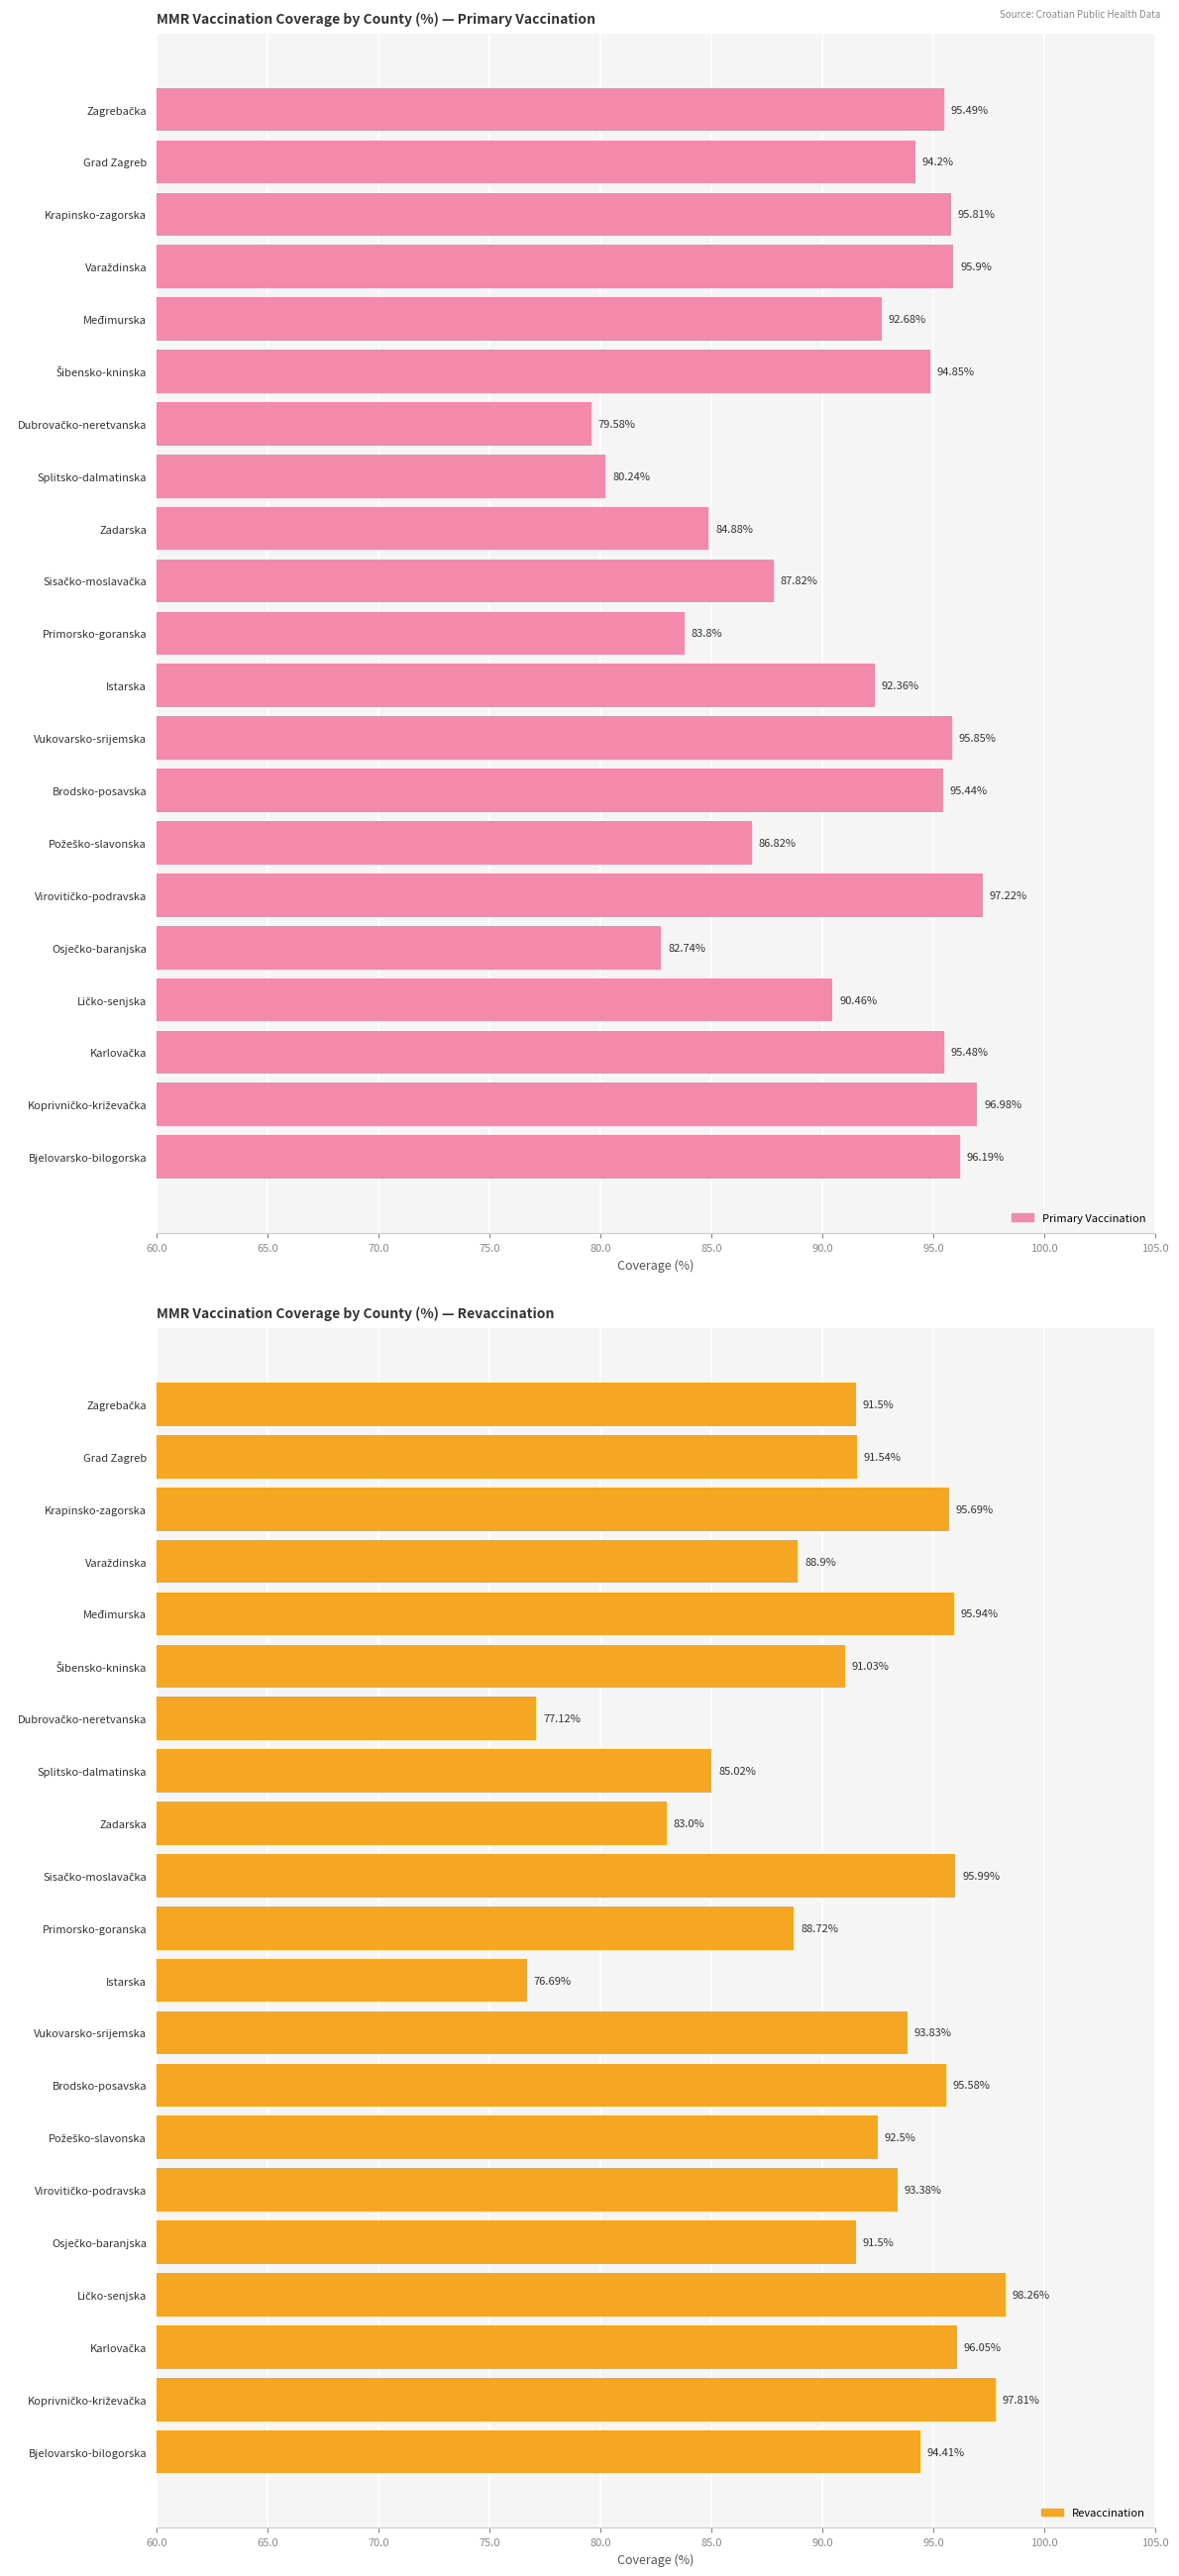

The value of Primary Vaccination at Osječko-baranjska is 143.3. True or false?

False